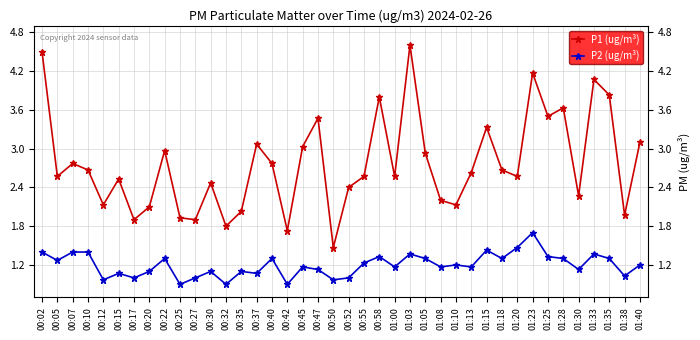

Rank the series at 00:15 from lowest to highest value.

P2 (ug/m³), P1 (ug/m³)